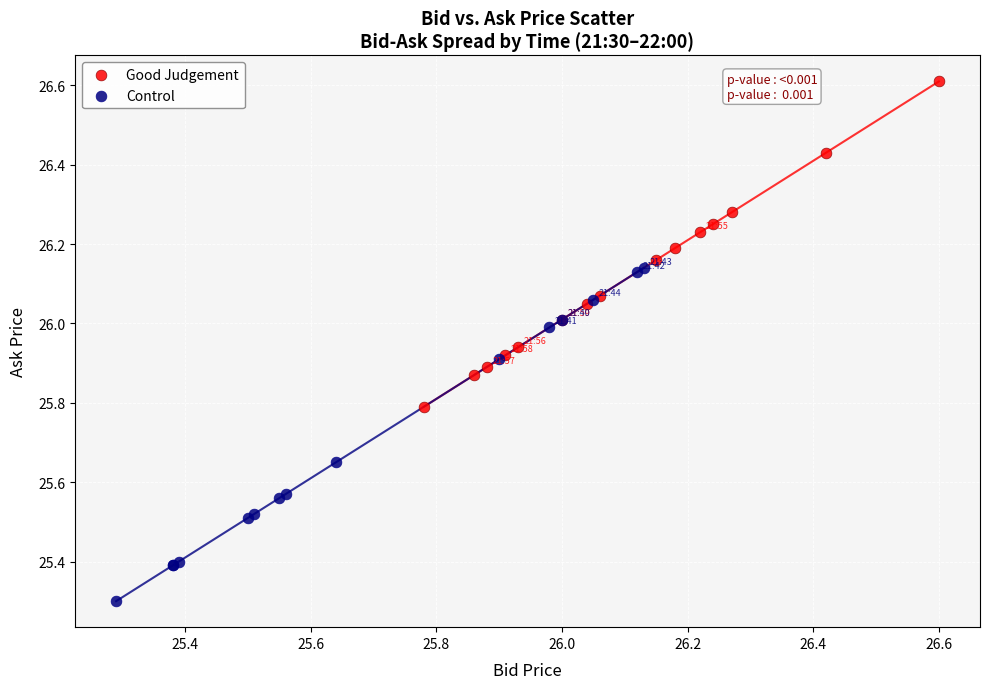

Which series reaches the minimum Y coordinate?

Control